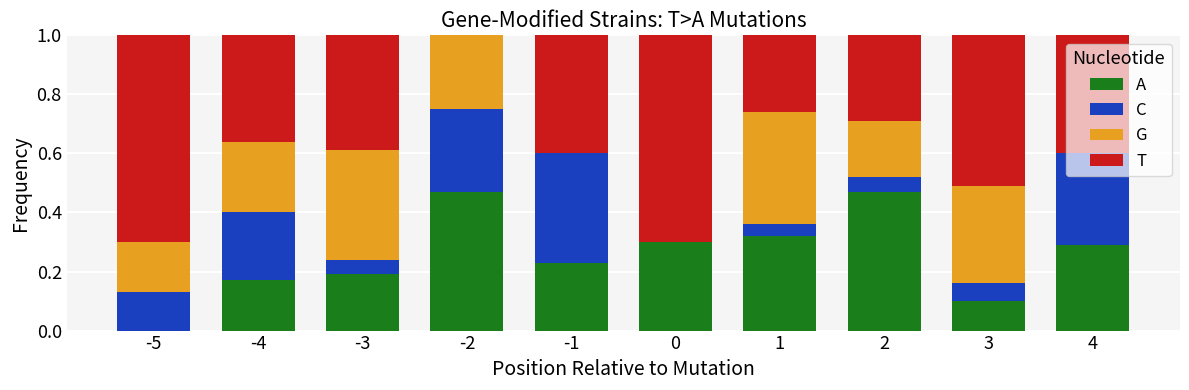

What is the difference between the maximum and minimum values in the G series?

0.4